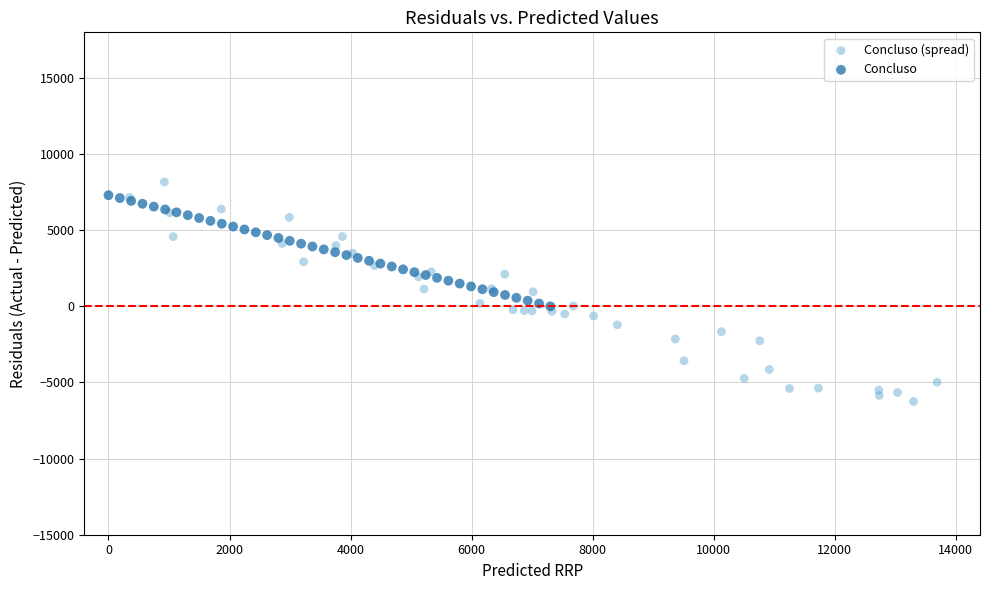

Which series has the largest Y range (max minus min)?

Concluso (spread)